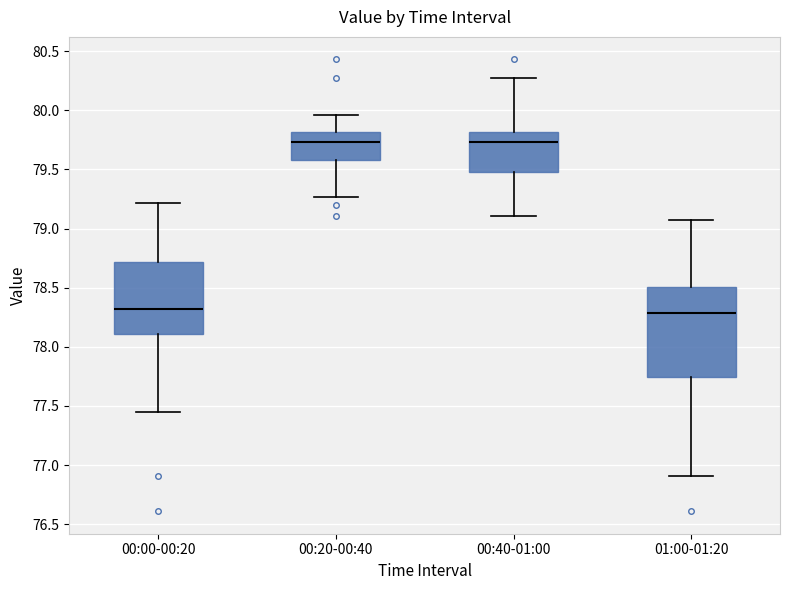

Where does the upper whisker of the box for 01:00-01:20 end on the y-axis? The values are not printed on the chart, so give them approximately, as read against the axis.

79.05